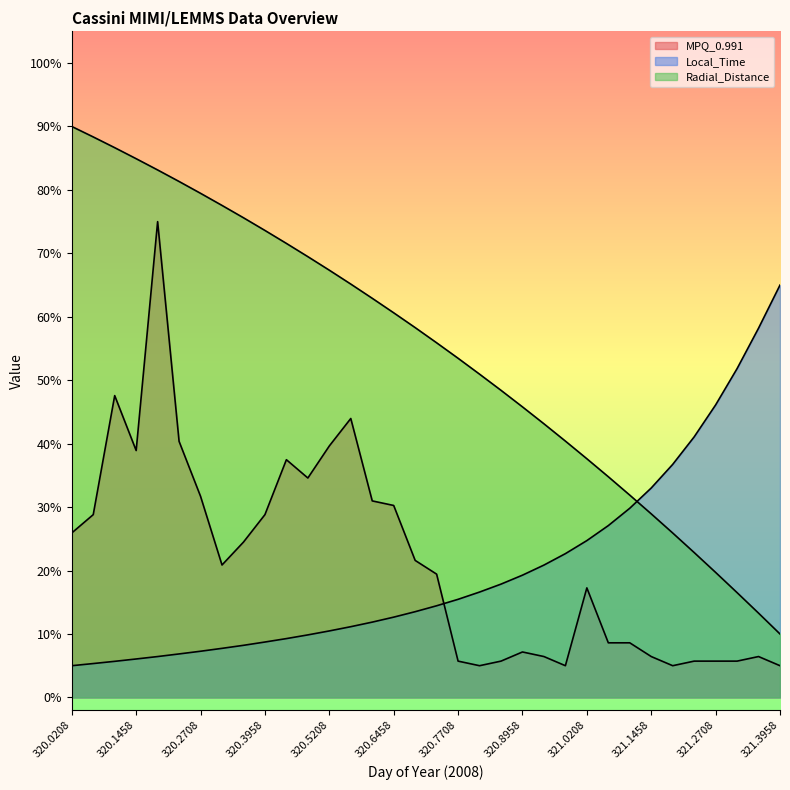

Where is the first local minimum for MPQ_0.991?

320.1458